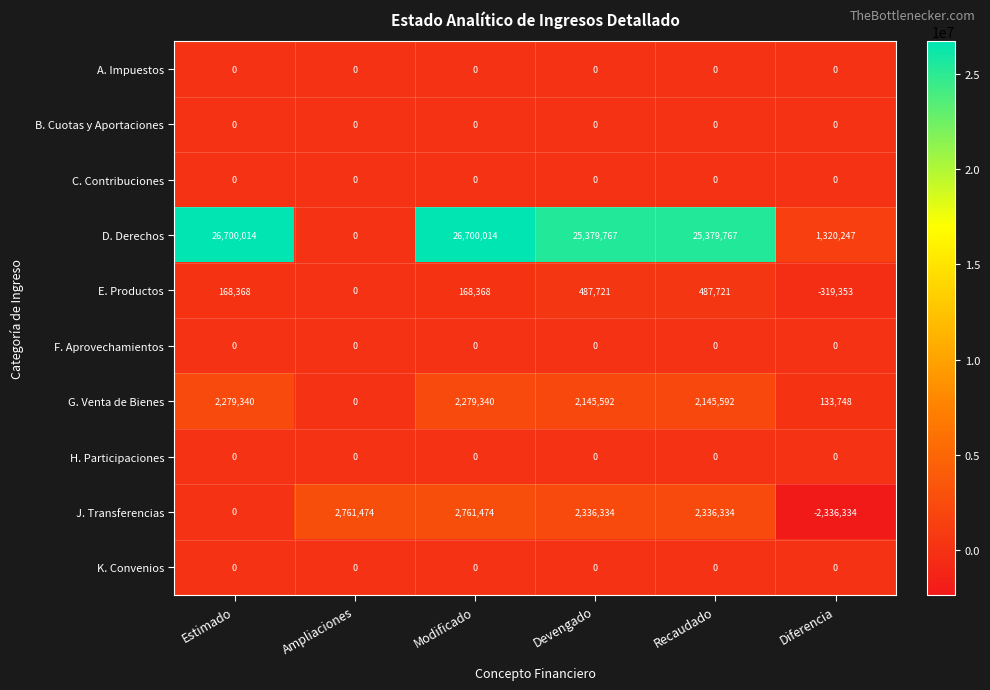

Where does the G. Venta de Bienes series first go above 2145592?

Estimado